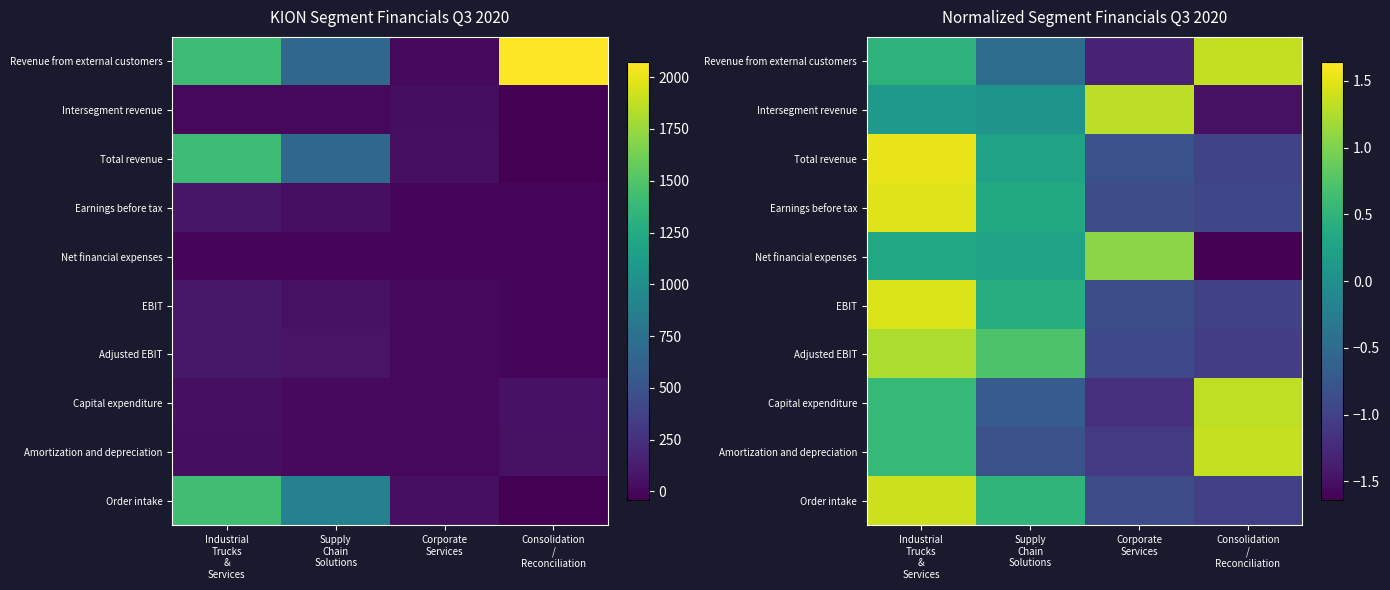

True or false: Net financial expenses has a value of 0.4 at Industrial Trucks & Services.

False